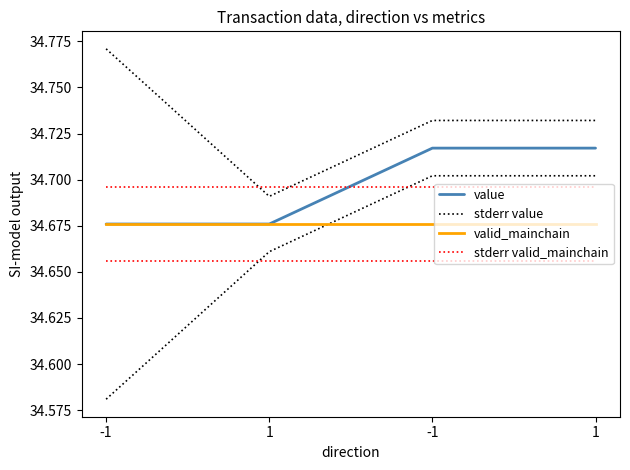

Does the chart have visible grid lines?

No